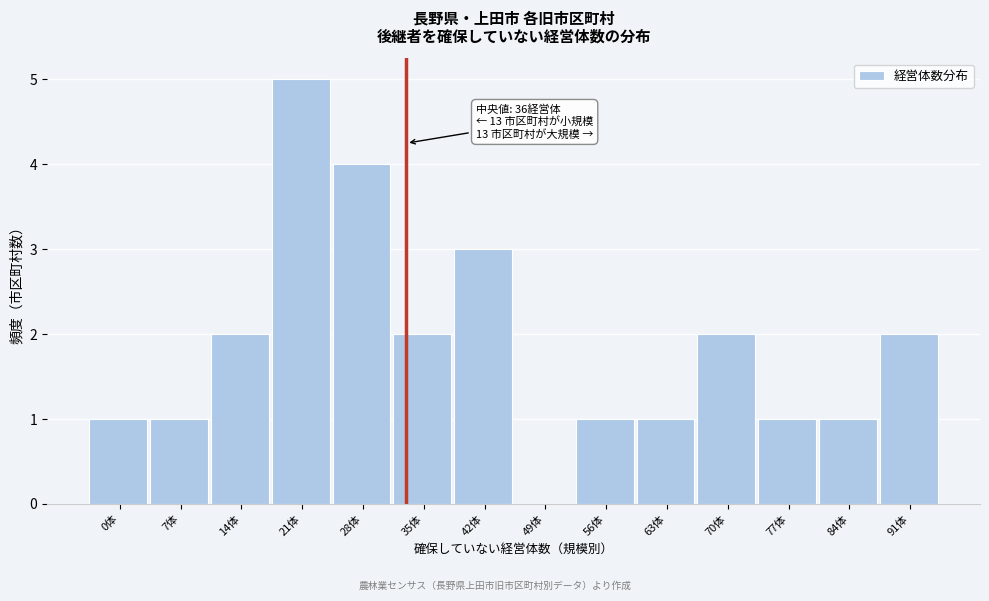

Reading left to right, extract all data points from this chart.

0体=1	7体=1	14体=2	21体=5	28体=4	35体=2	42体=3	49体=0	56体=1	63体=1	70体=2	77体=1	84体=1	91体=2